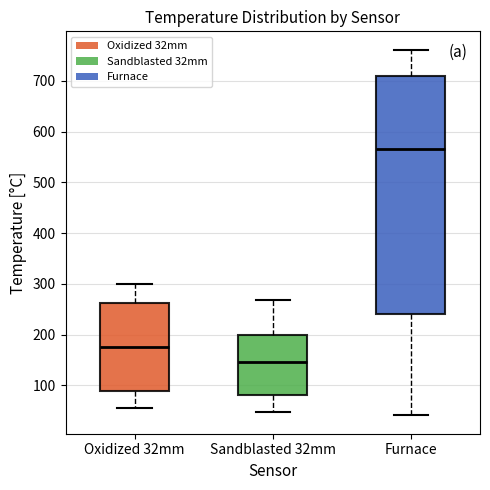

Where does the lower whisker of the box for Furnace end on the y-axis? The values are not printed on the chart, so give them approximately, as read against the axis.

40